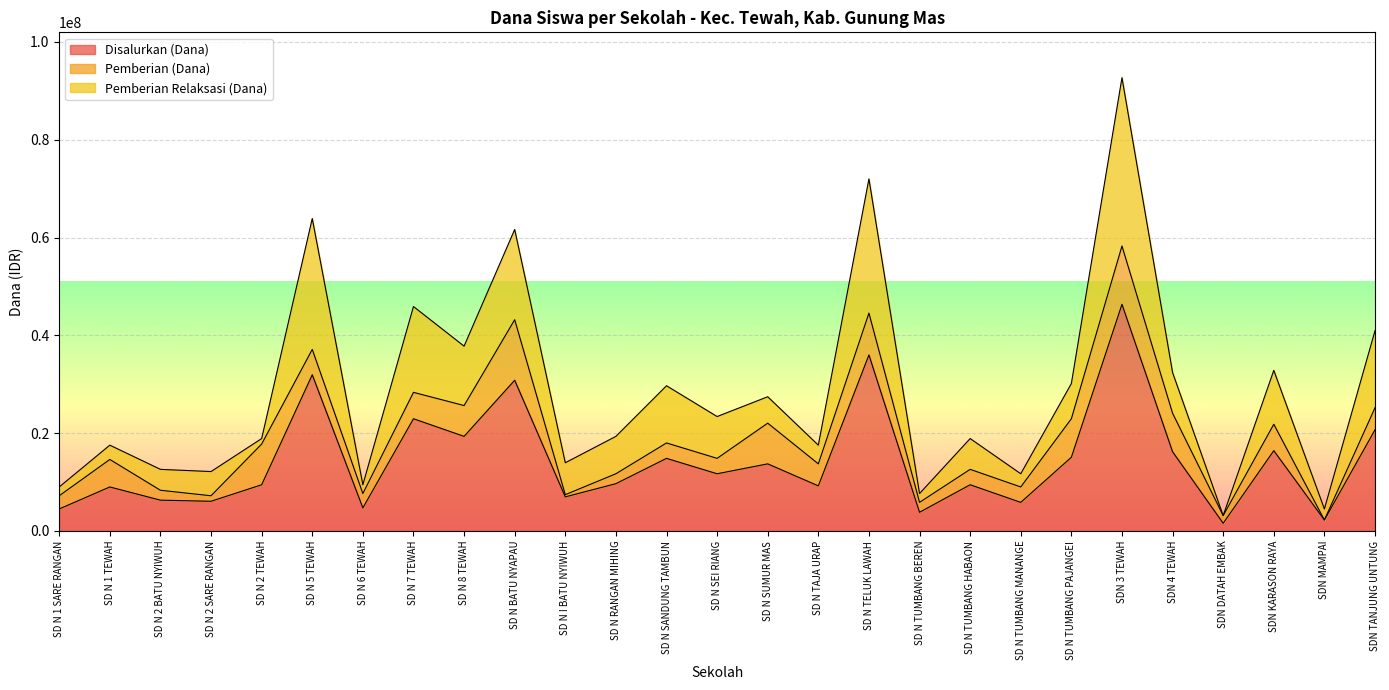

Read the Pemberian (Dana) value at SD N 1 TEWAH.

5625000